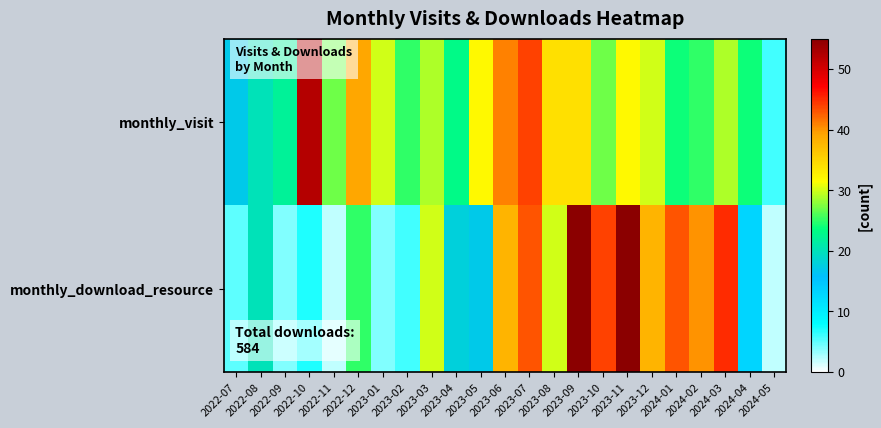

Which label corresponds to the smallest value in the chart?

2022-11